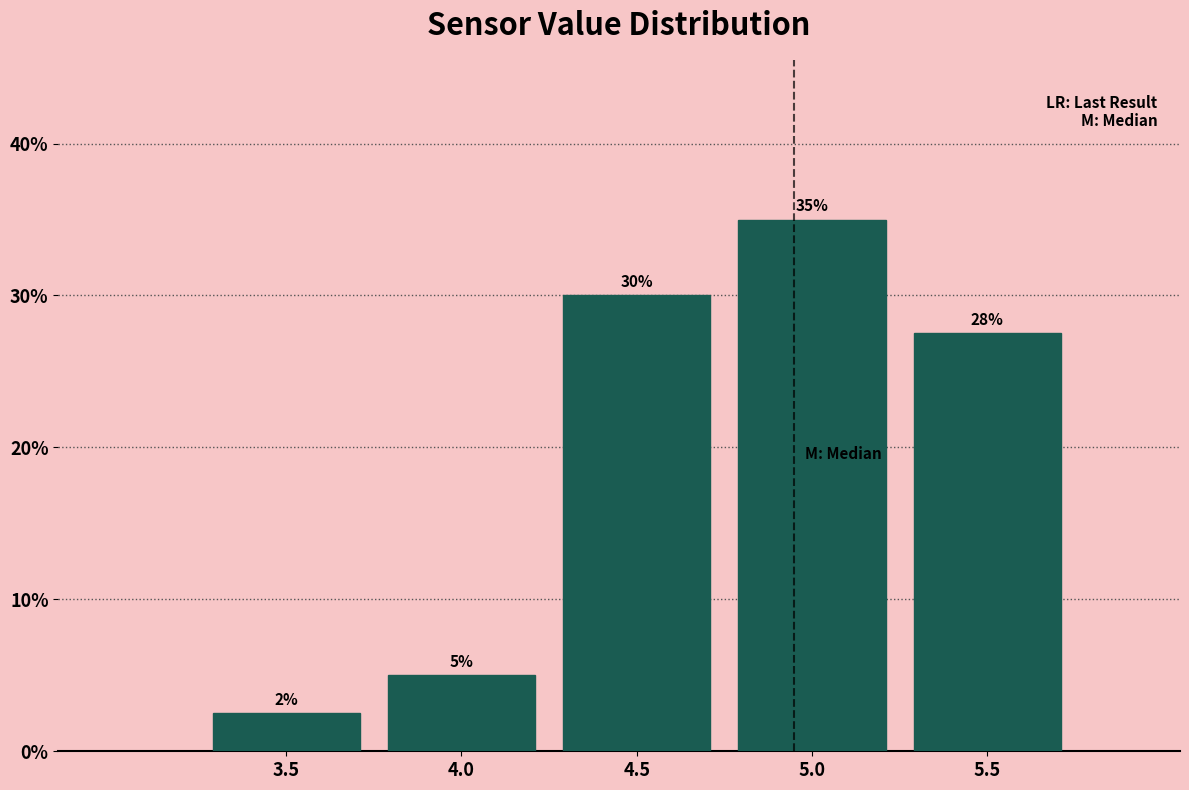

Which range on the x-axis has the tallest bar?

4.75 to 5.25